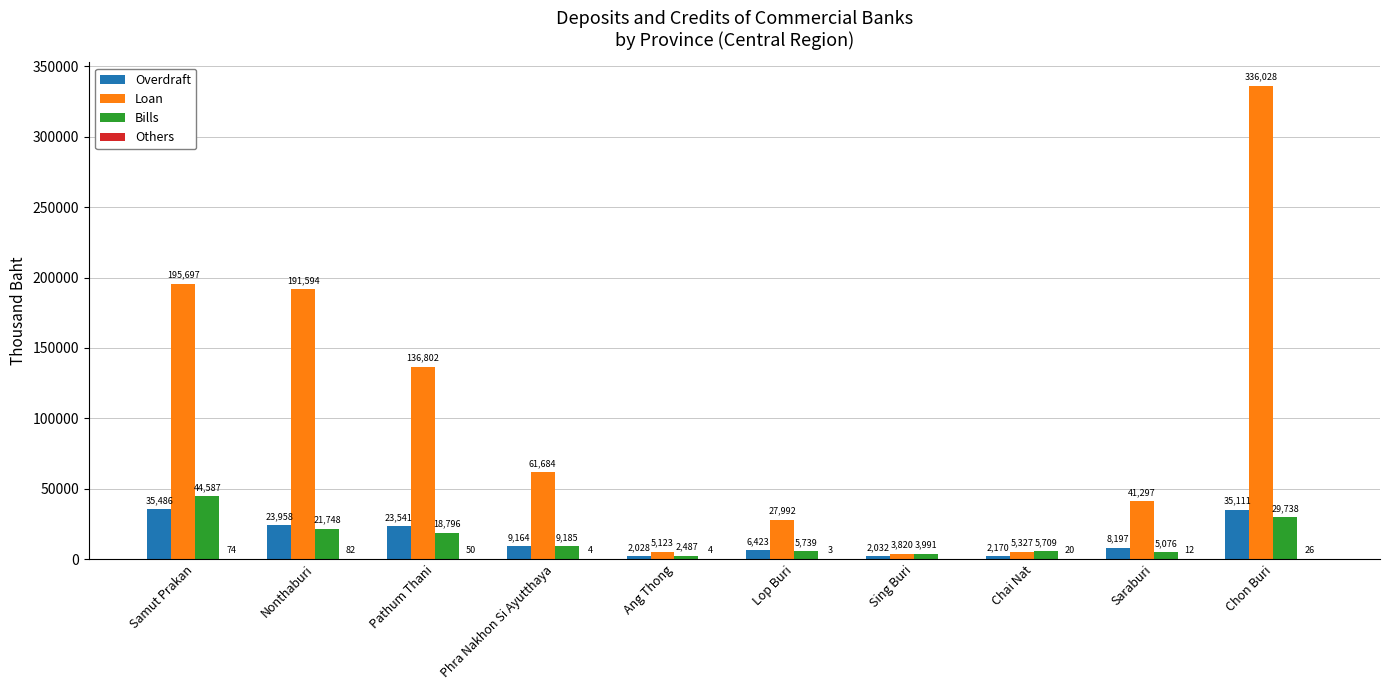

What is the sum of the Overdraft values at Chon Buri and Sing Buri?

37143